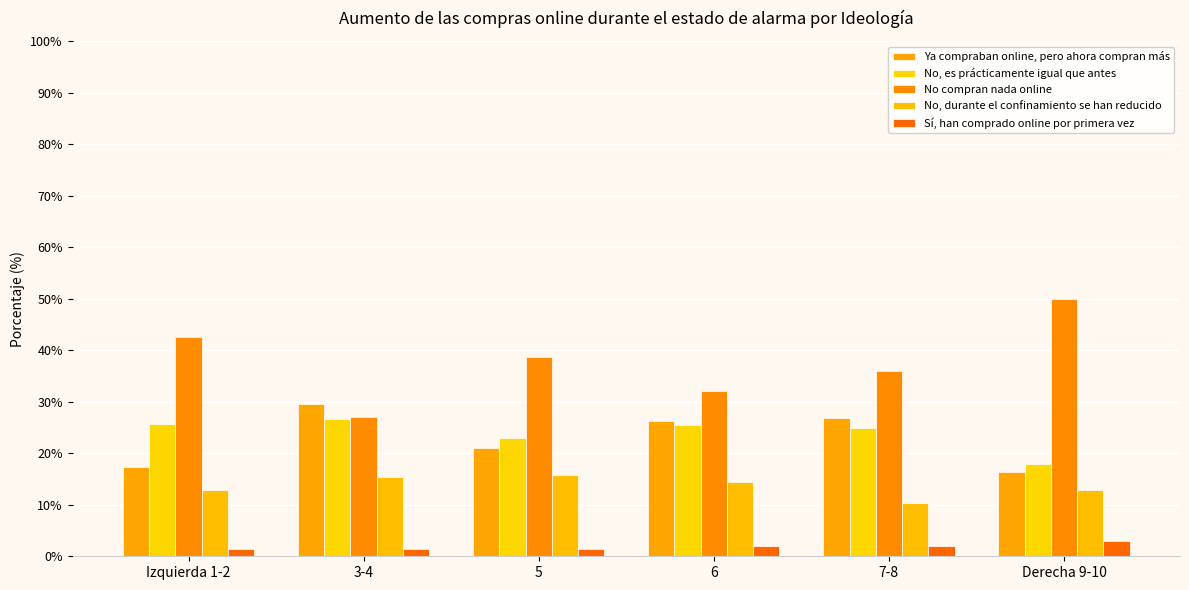

Reading left to right, transcribe all the data shown in this chart.

Ya compraban online, pero ahora compran más: Izquierda 1-2=17.4	3-4=29.5	5=21.0	6=26.2	7-8=26.9	Derecha 9-10=16.4
No, es prácticamente igual que antes: Izquierda 1-2=25.7	3-4=26.7	5=22.9	6=25.5	7-8=24.9	Derecha 9-10=17.9
No compran nada online: Izquierda 1-2=42.6	3-4=27.1	5=38.7	6=32.0	7-8=35.9	Derecha 9-10=50.0
No, durante el confinamiento se han reducido: Izquierda 1-2=12.8	3-4=15.3	5=15.7	6=14.4	7-8=10.3	Derecha 9-10=12.9
Sí, han comprado online por primera vez: Izquierda 1-2=1.5	3-4=1.4	5=1.4	6=1.9	7-8=2.0	Derecha 9-10=2.9